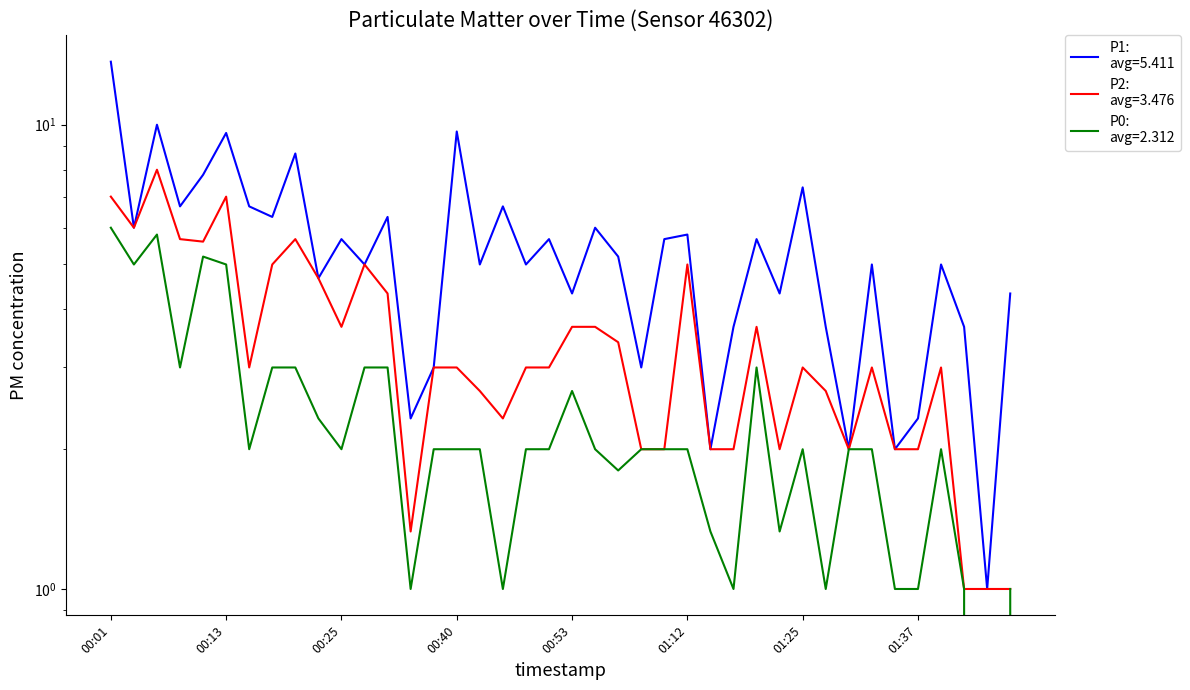

What is the sum of all P2 values?

139.0